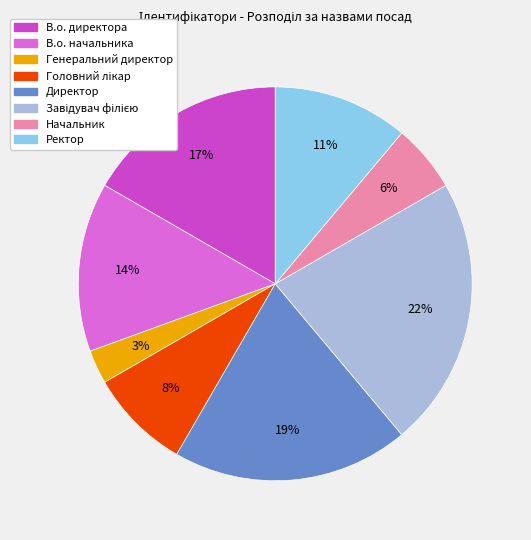

To the nearest percent, what portion does В.о. директора represent?

17%